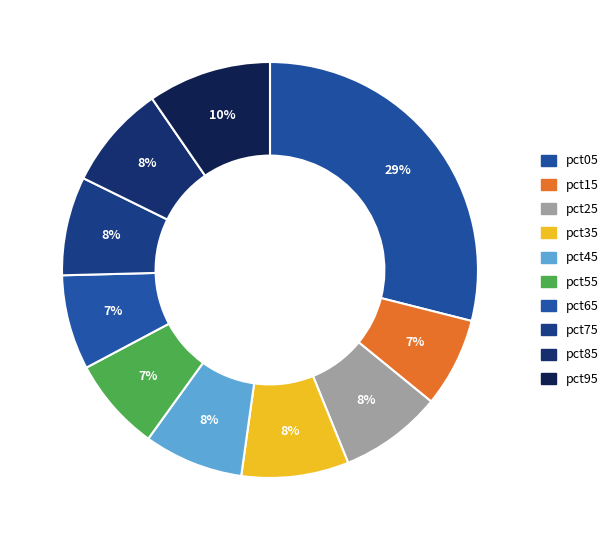

How many segments does this pie chart have?

10